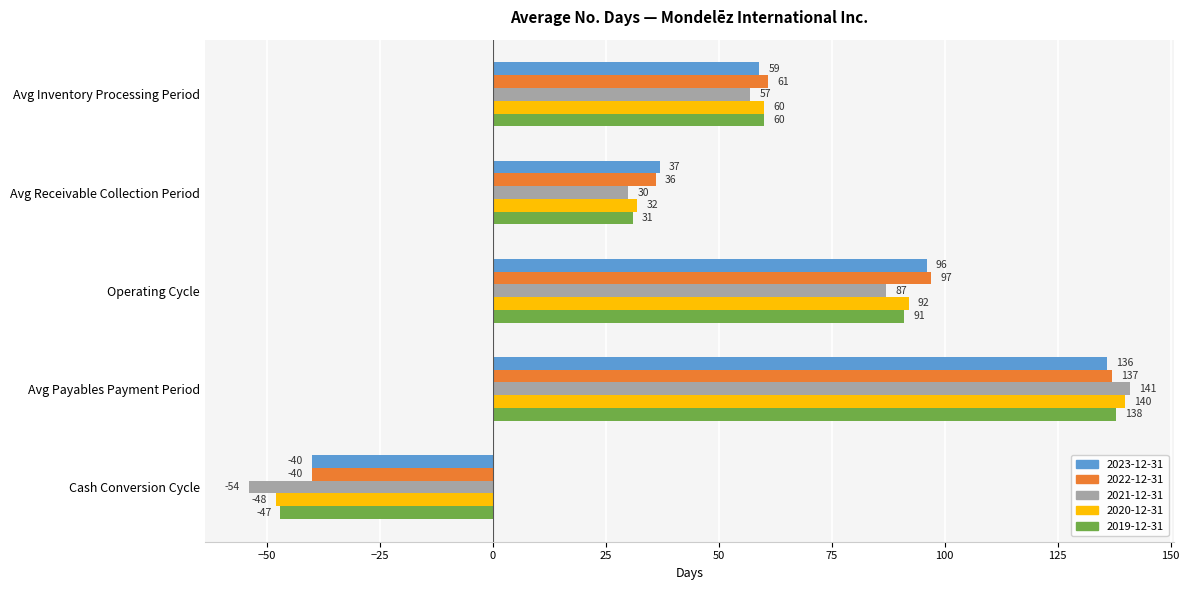

What is the difference between the 2021-12-31 values at Cash Conversion Cycle and Avg Receivable Collection Period?

84